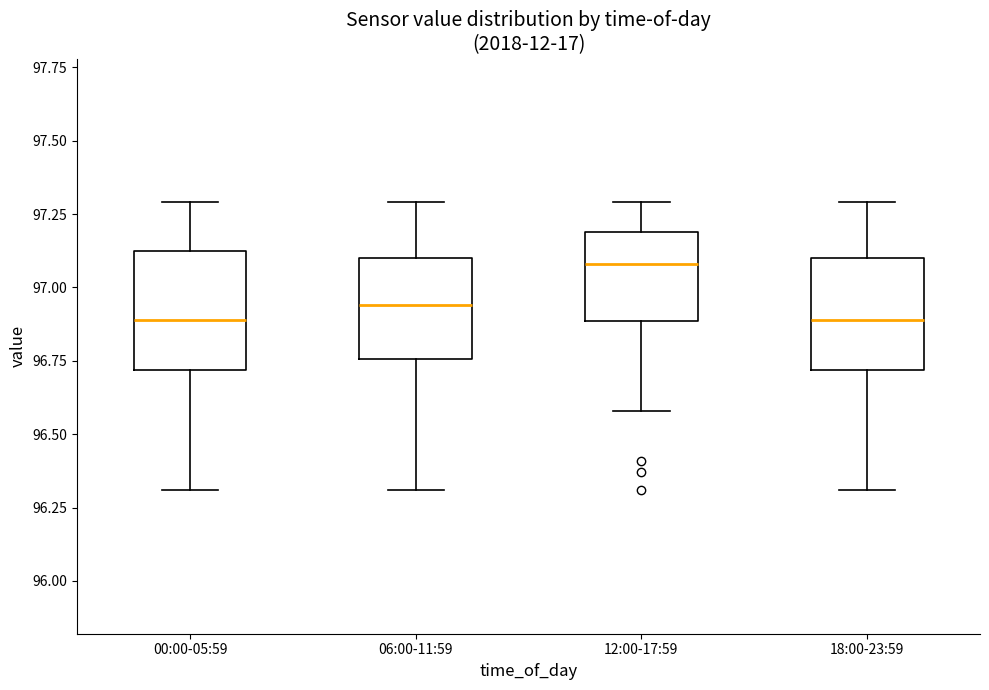

Reading left to right, transcribe this box plot: for each box, give where its median line is, the range the box spans, and where its two whiskers end, as read against the y-axis. The values are not printed on the chart, so give them approximately, as read against the axis.

00:00-05:59: median 96.90, box 96.70 to 97.10, whiskers 96.30 to 97.30
06:00-11:59: median 96.95, box 96.75 to 97.10, whiskers 96.30 to 97.30
12:00-17:59: median 97.10, box 96.90 to 97.20, whiskers 96.60 to 97.30
18:00-23:59: median 96.90, box 96.70 to 97.10, whiskers 96.30 to 97.30